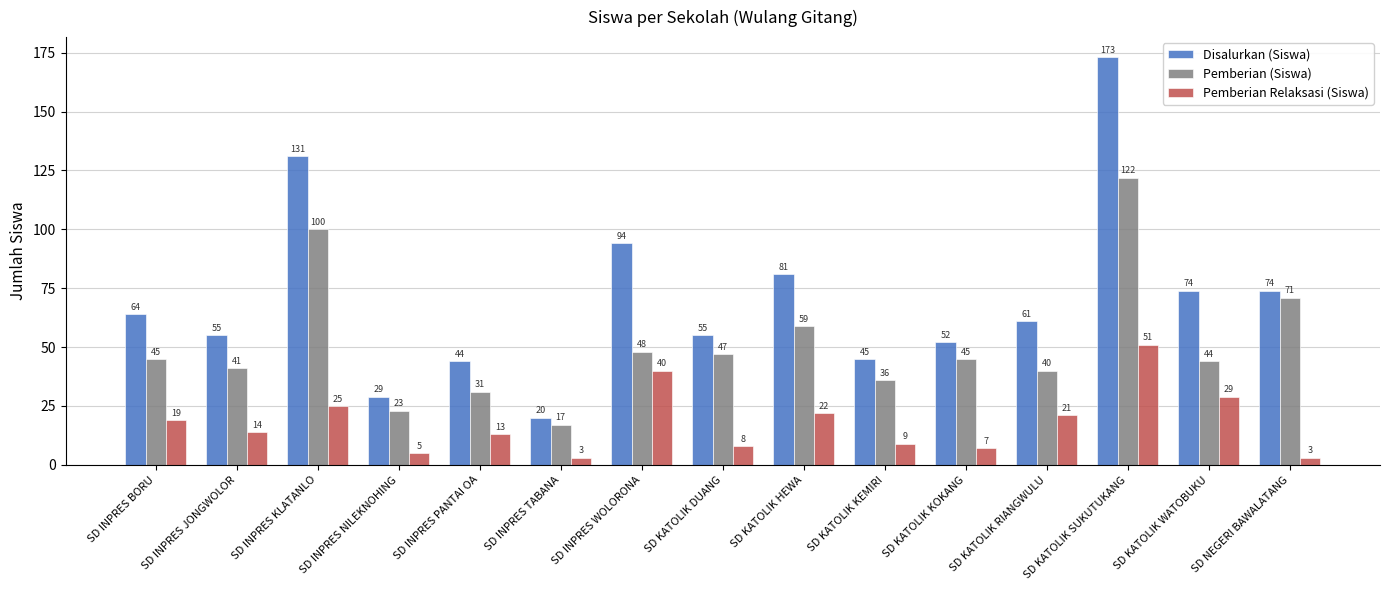

Rank the series by their average value, from lowest to highest.

Pemberian Relaksasi (Siswa), Pemberian (Siswa), Disalurkan (Siswa)